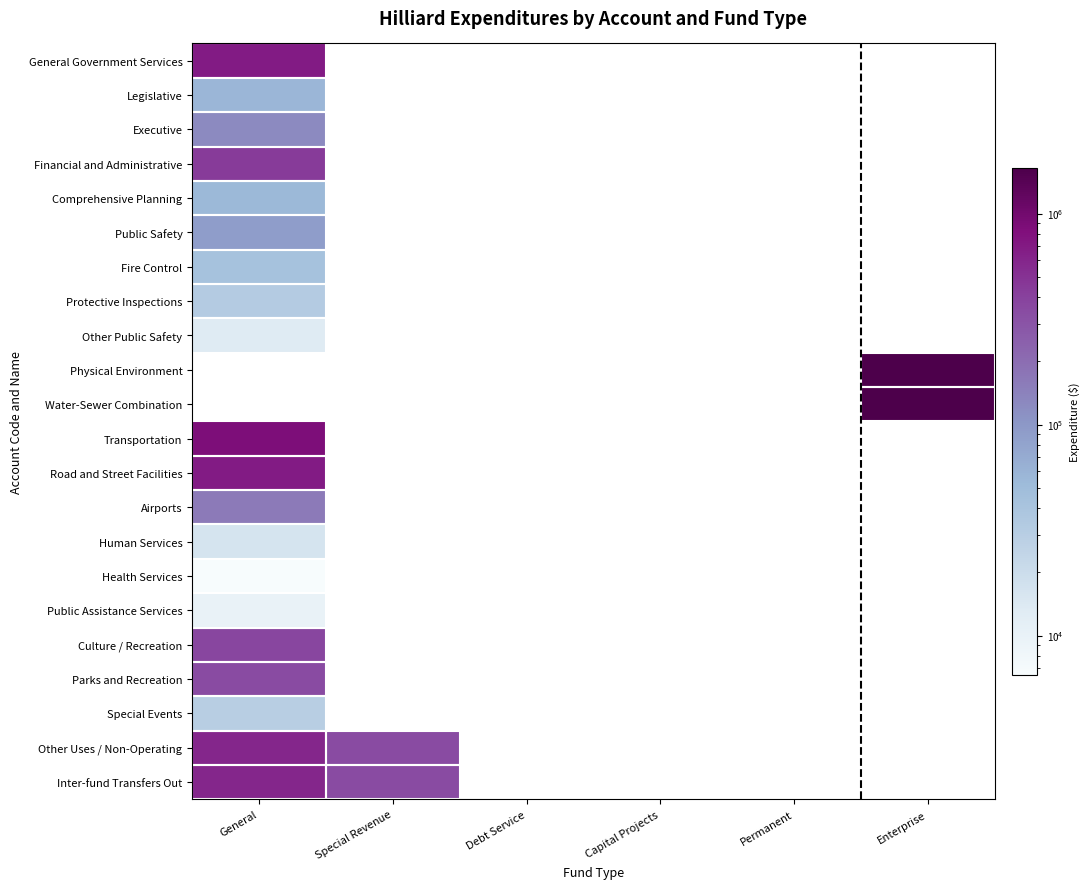

The Inter-fund Transfers Out series shows 591264.0 at General. True or false?

True